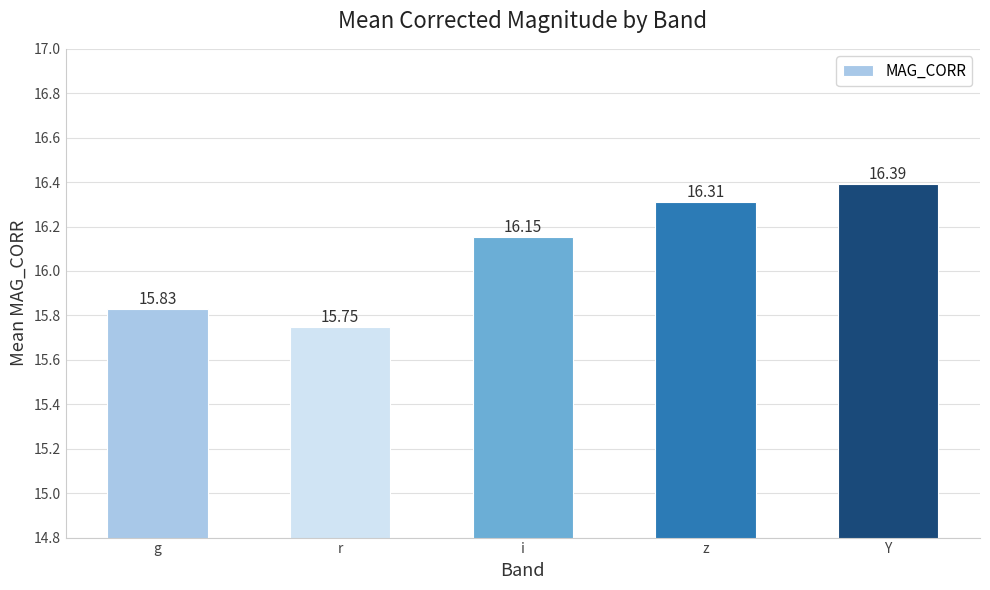

How many values are below 16?

2